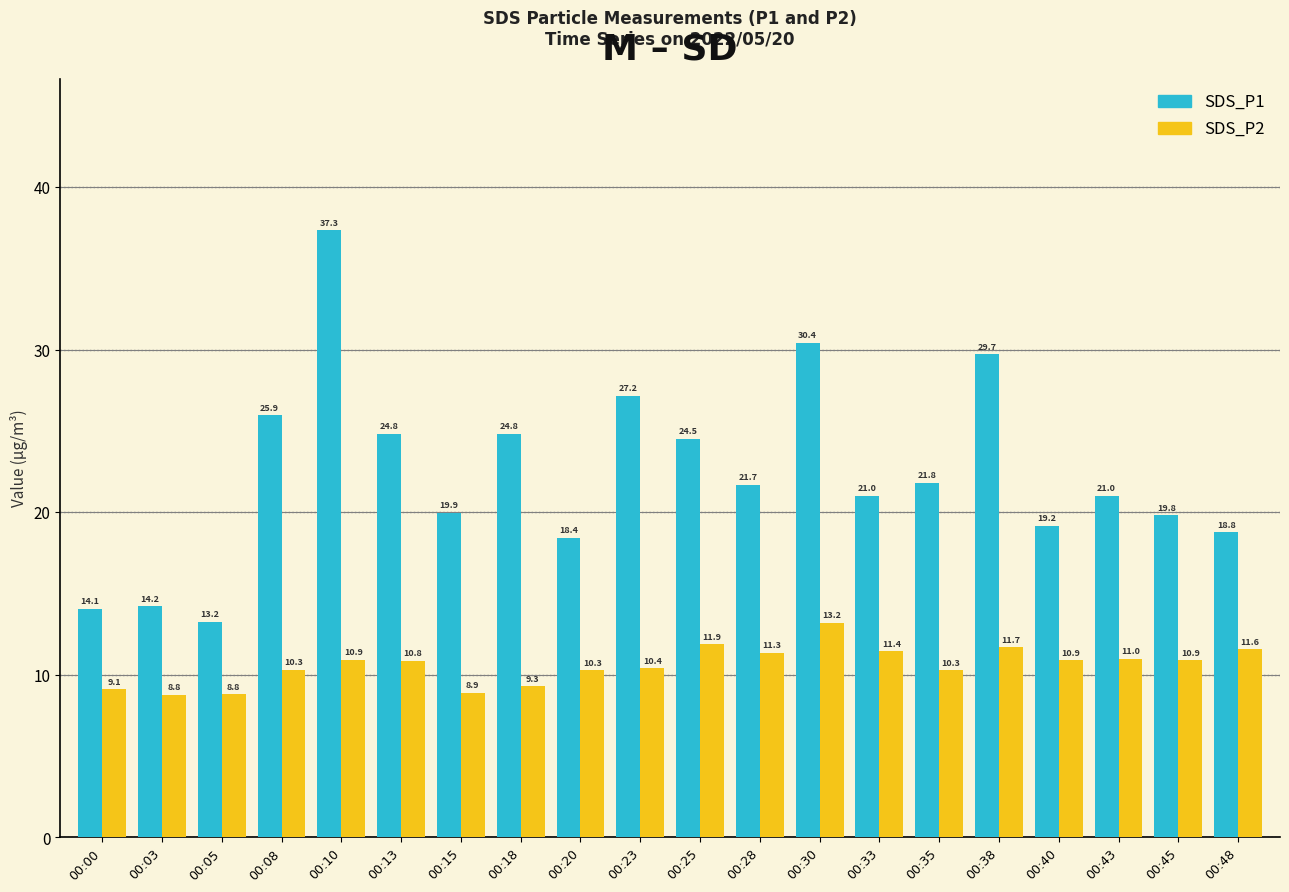

The SDS_P1 series shows 14.1 at 00:00. True or false?

True